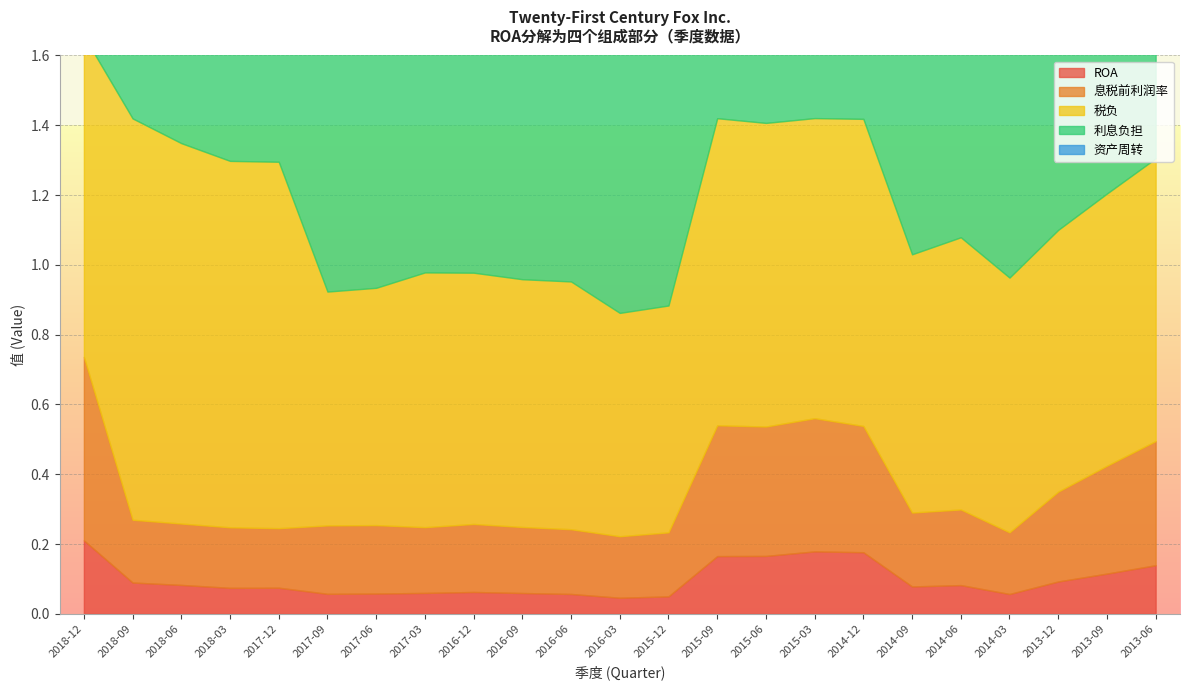

Reading right to left, transcribe all the data shown in this chart.

ROA: 2013-06=0.1	2013-09=0.1	2013-12=0.1	2014-03=0.1	2014-06=0.1	2014-09=0.1	2014-12=0.2	2015-03=0.2	2015-06=0.2	2015-09=0.2	2015-12=0.1	2016-03=0.0	2016-06=0.1	2016-09=0.1	2016-12=0.1	2017-03=0.1	2017-06=0.1	2017-09=0.1	2017-12=0.1	2018-03=0.1	2018-06=0.1	2018-09=0.1	2018-12=0.2
息税前利润率: 2013-06=0.4	2013-09=0.3	2013-12=0.3	2014-03=0.2	2014-06=0.2	2014-09=0.2	2014-12=0.4	2015-03=0.4	2015-06=0.4	2015-09=0.4	2015-12=0.2	2016-03=0.2	2016-06=0.2	2016-09=0.2	2016-12=0.2	2017-03=0.2	2017-06=0.2	2017-09=0.2	2017-12=0.2	2018-03=0.2	2018-06=0.2	2018-09=0.2	2018-12=0.5
税负: 2013-06=0.8	2013-09=0.8	2013-12=0.8	2014-03=0.7	2014-06=0.8	2014-09=0.7	2014-12=0.9	2015-03=0.9	2015-06=0.9	2015-09=0.9	2015-12=0.7	2016-03=0.6	2016-06=0.7	2016-09=0.7	2016-12=0.7	2017-03=0.7	2017-06=0.7	2017-09=0.7	2017-12=1.1	2018-03=1.1	2018-06=1.1	2018-09=1.1	2018-12=0.9
利息负担: 2013-06=0.9	2013-09=0.9	2013-12=0.9	2014-03=0.8	2014-06=0.8	2014-09=0.8	2014-12=0.9	2015-03=0.9	2015-06=0.9	2015-09=0.9	2015-12=0.8	2016-03=0.8	2016-06=0.8	2016-09=0.8	2016-12=0.8	2017-03=0.8	2017-06=0.8	2017-09=0.8	2017-12=0.8	2018-03=0.8	2018-06=0.8	2018-09=0.8	2018-12=0.9
资产周转: 2013-06=0.5	2013-09=0.5	2013-12=0.6	2014-03=0.6	2014-06=0.6	2014-09=0.6	2014-12=0.6	2015-03=0.6	2015-06=0.6	2015-09=0.6	2015-12=0.6	2016-03=0.6	2016-06=0.6	2016-09=0.6	2016-12=0.6	2017-03=0.6	2017-06=0.6	2017-09=0.6	2017-12=0.6	2018-03=0.5	2018-06=0.6	2018-09=0.6	2018-12=0.5